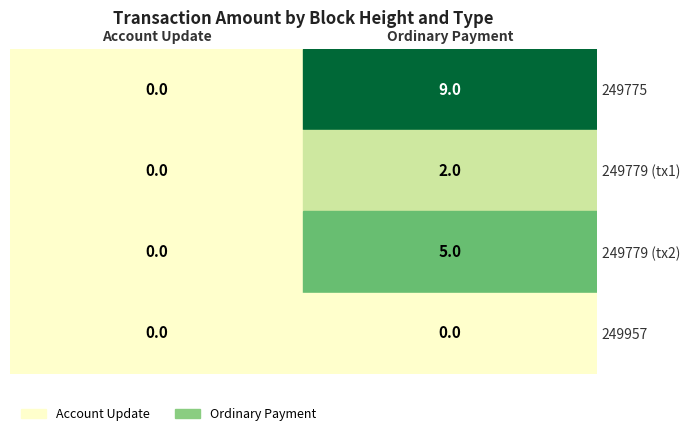

What is the spread (max minus min) of values at 249779?

5